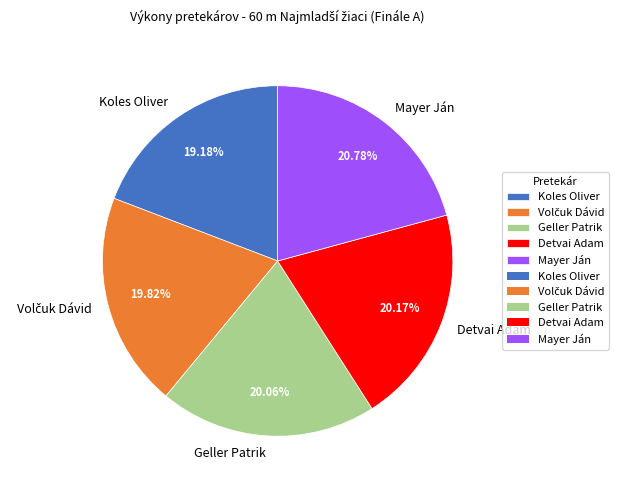

Approximately how many times larger is the value at Detvai Adam compared to Mayer Ján?

1.0